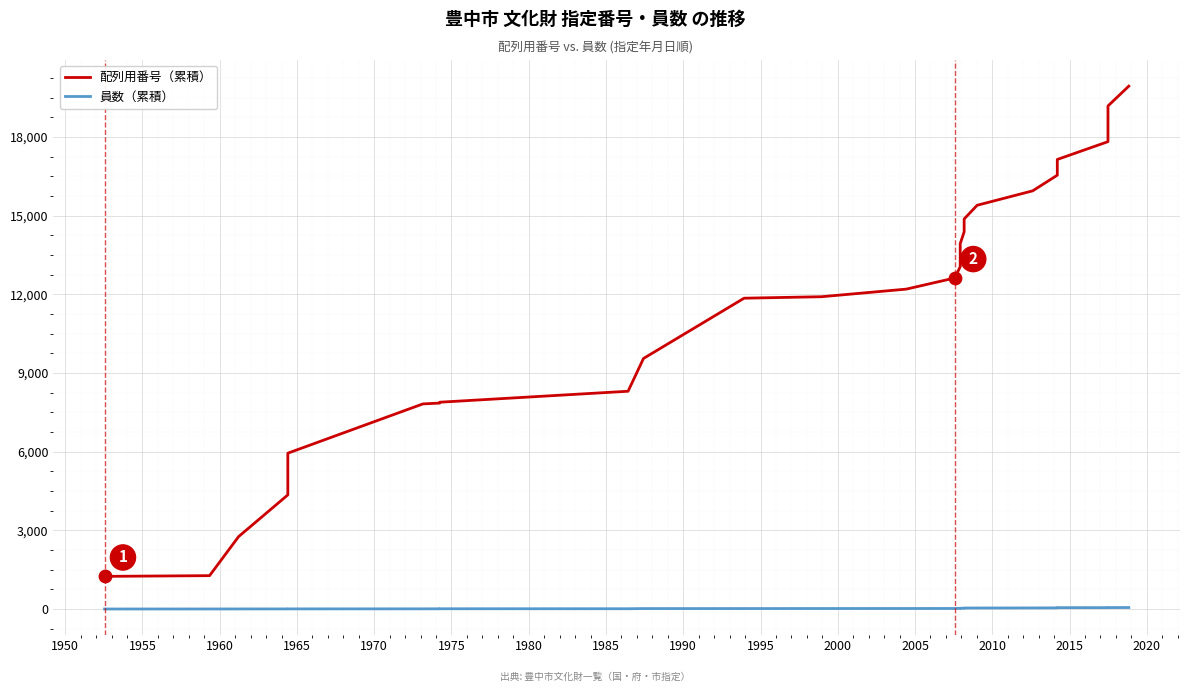

What are all the series names shown in the legend?

配列用番号（累積）, 員数（累積）